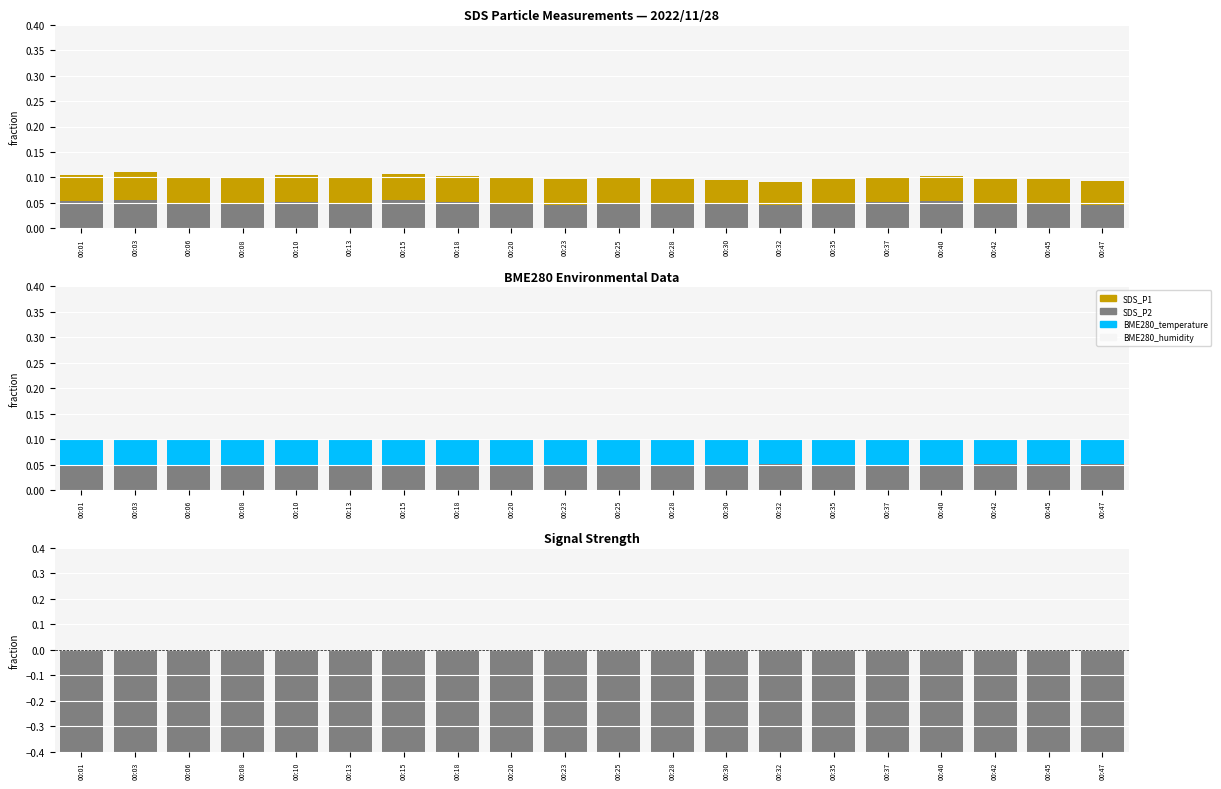

Is it true that Signal equals -0.4 at 00:45?

False